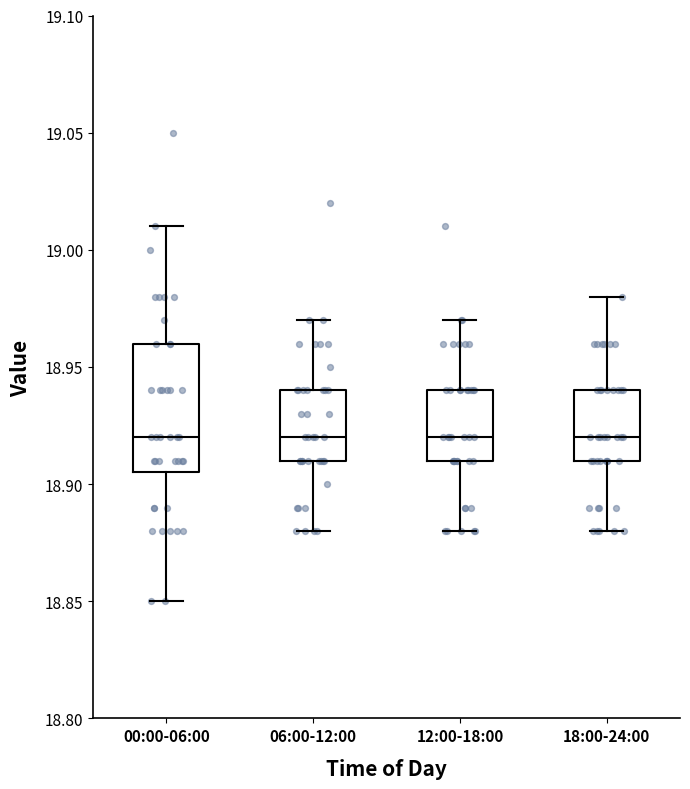

Comparing the boxes themselves (not the whiskers), which one is the tallest?

00:00-06:00